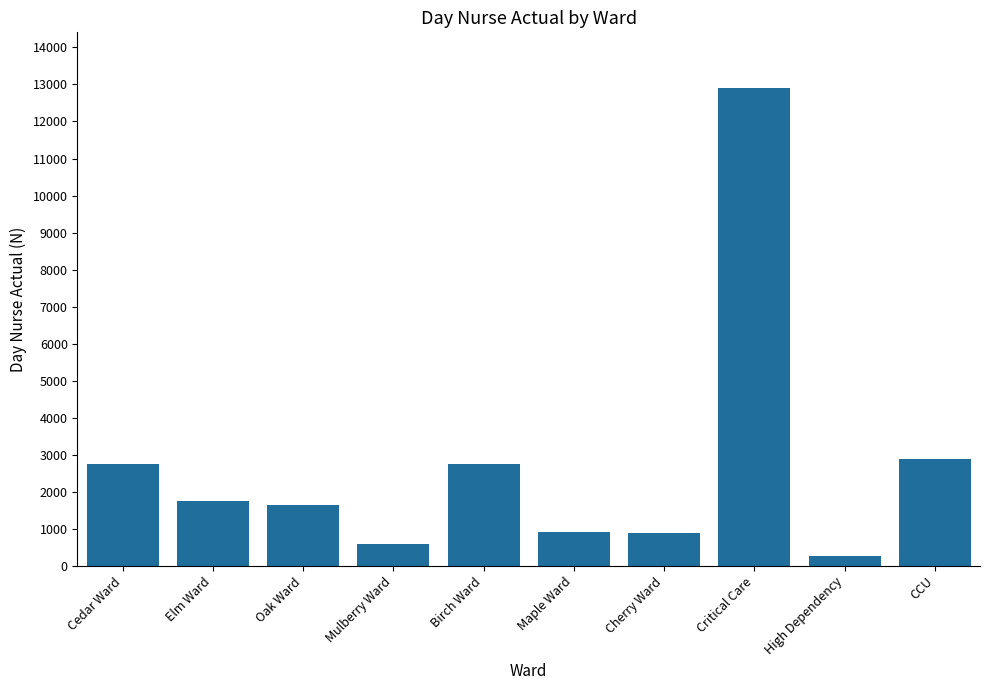

What is the sum of all values?

27334.0